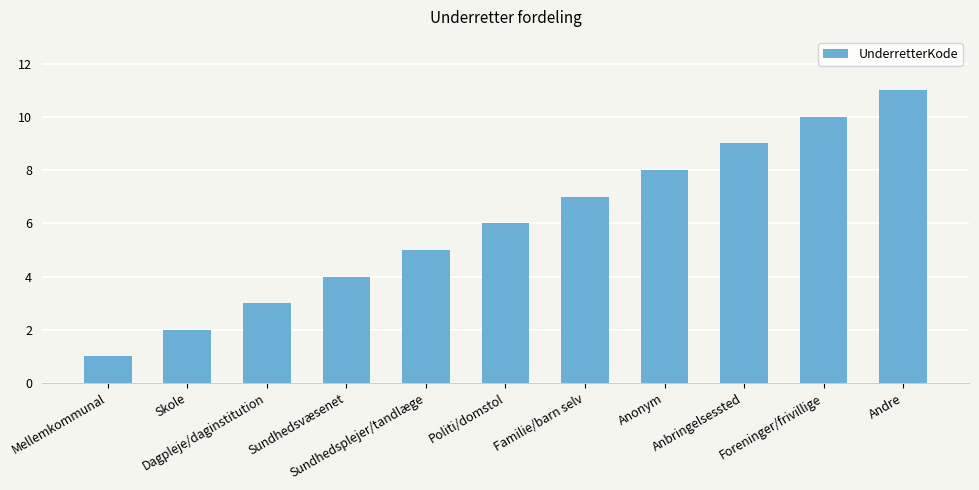

Between Andre and Mellemkommunal, which is larger?

Andre